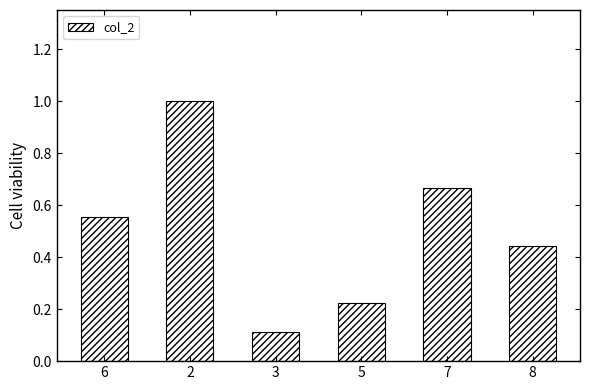

What is the greatest value displayed?

1.0